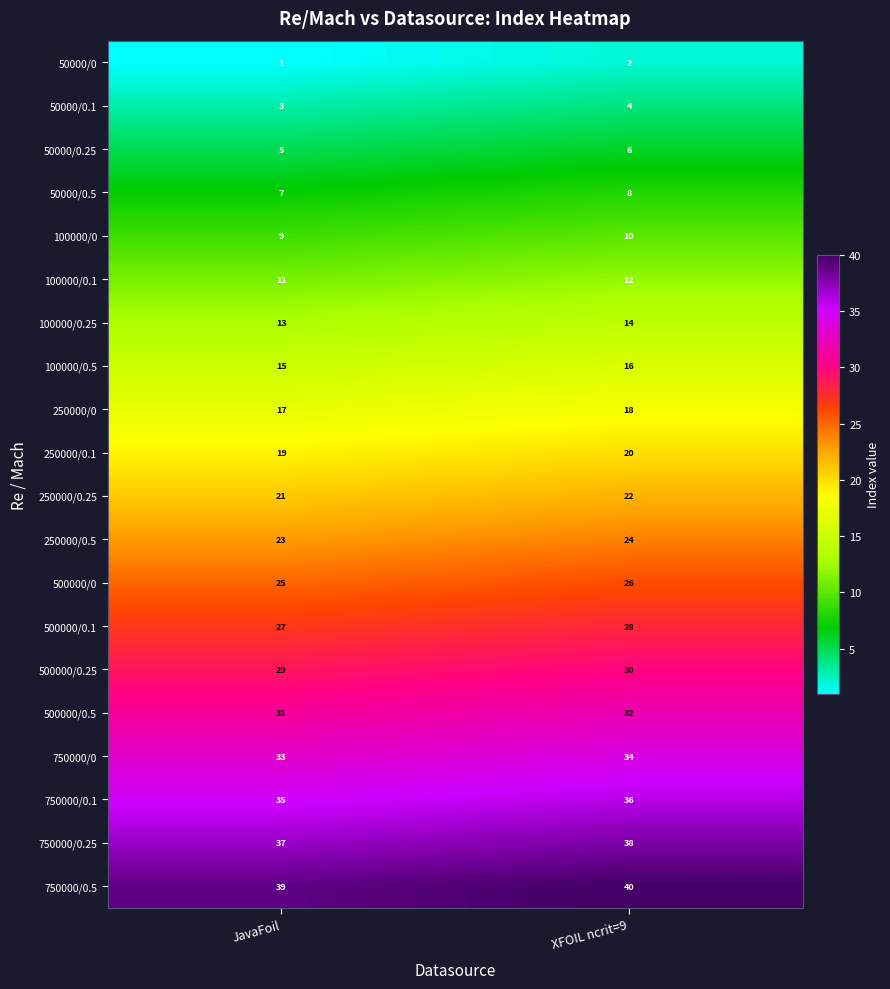

The value of 750000/0.1 at XFOIL ncrit=9 is 36. True or false?

True